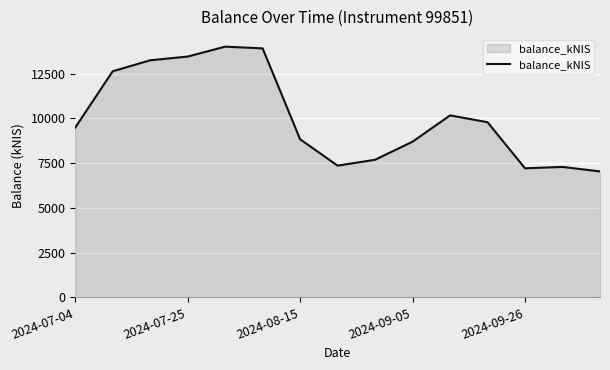

What is the difference between the maximum and minimum values?

6970.8